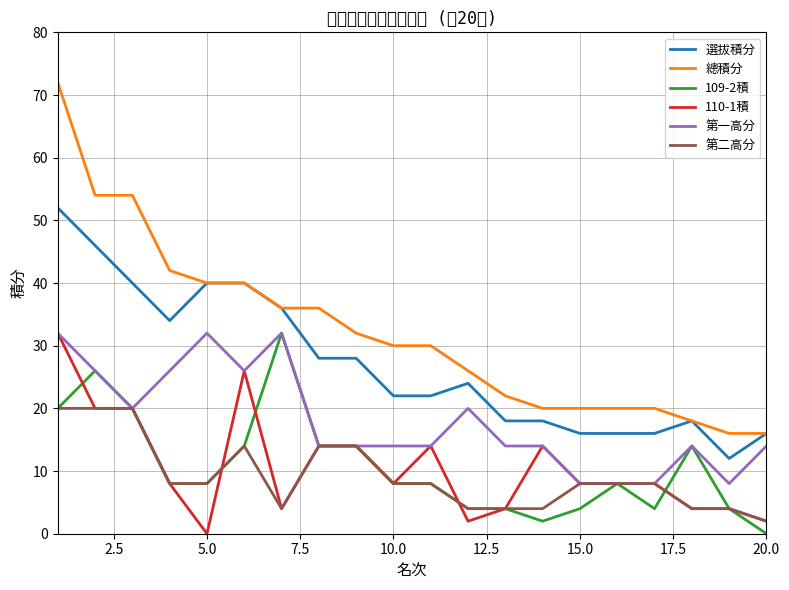

What is the difference between the second highest and minimum values in the 110-1積 series?

26